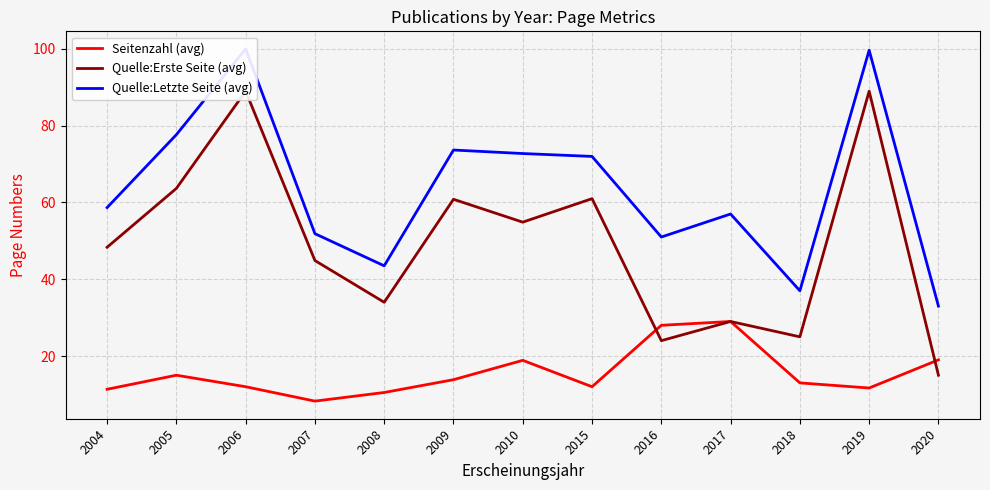

What is the value of the Quelle:Letzte Seite (avg) point at the 9th from the left?

51.0